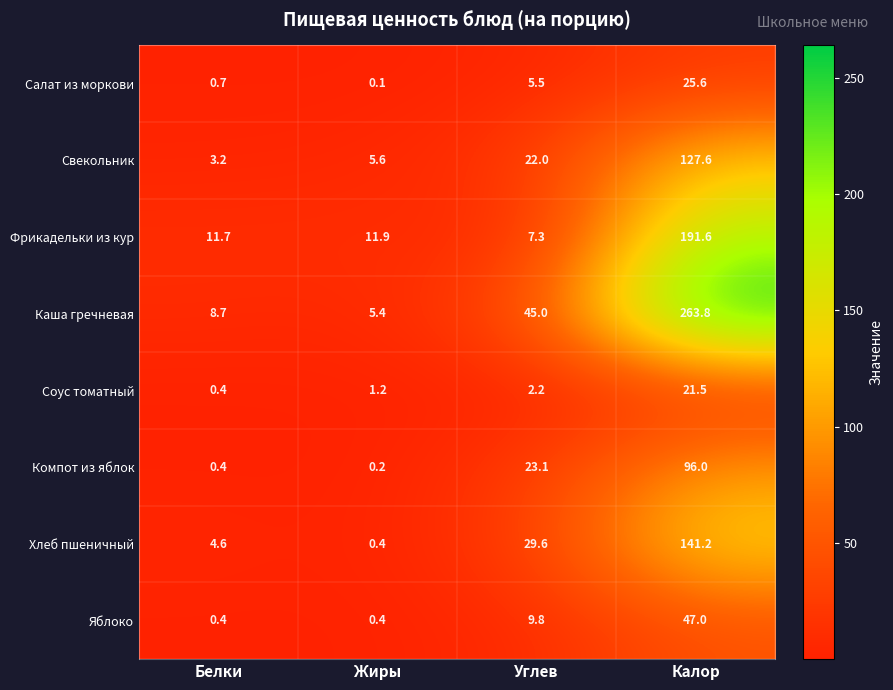

Which series has the largest total across all categories?

Каша гречневая